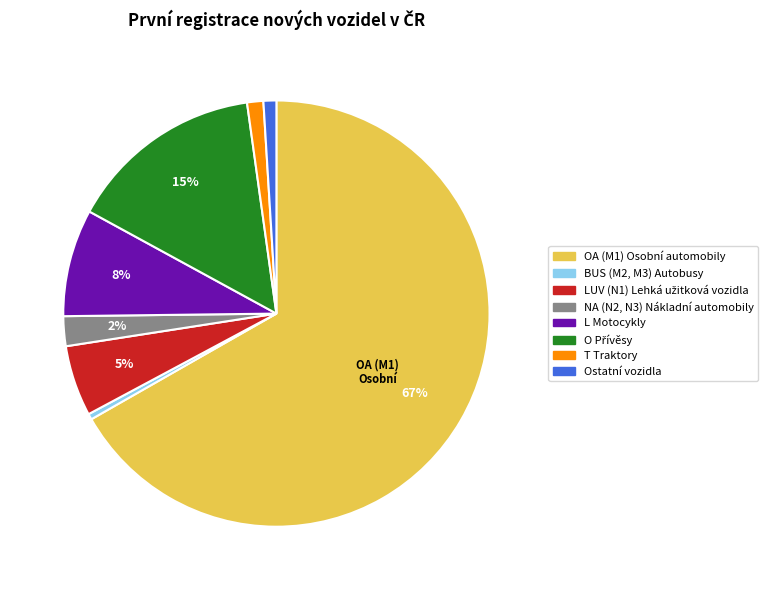

Is the sum of BUS (M2, M3) Autobusy and Ostatní vozidla greater than half?

No